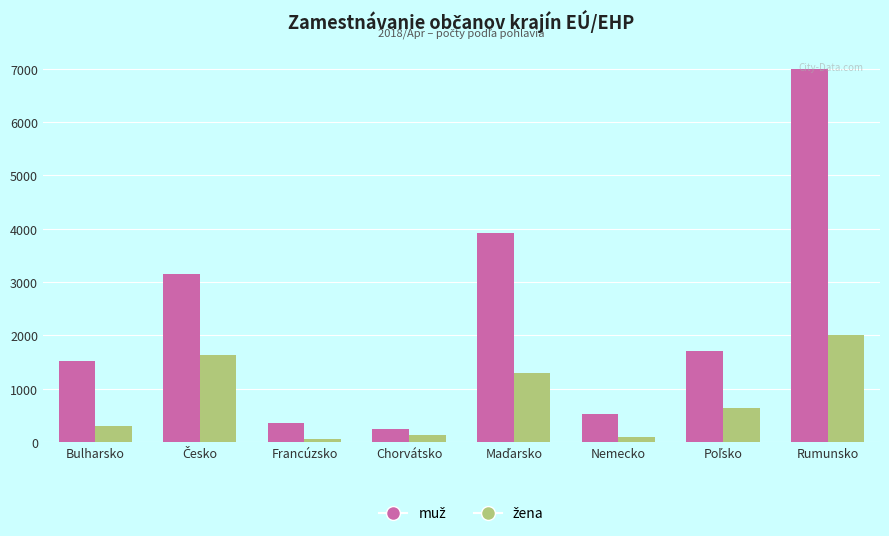

At which category is the sum across all series the highest?

Rumunsko